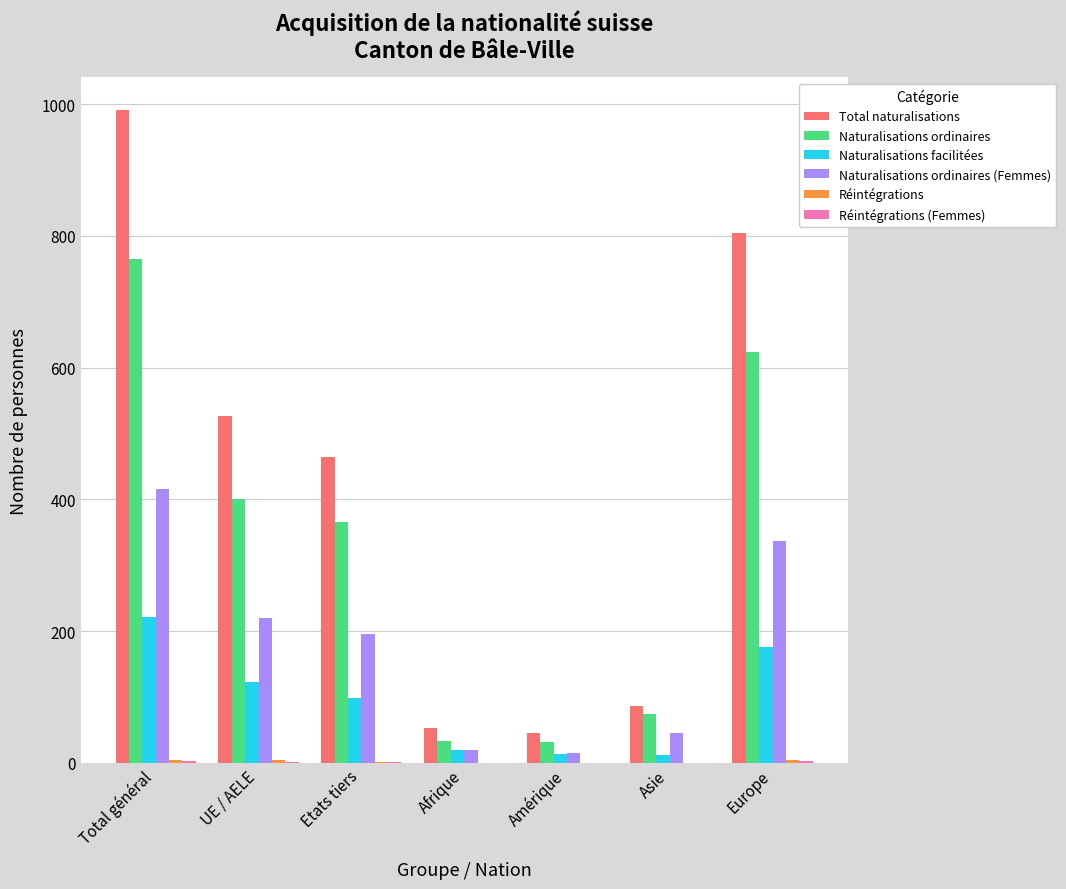

What is the sum of all Total naturalisations values?

2971